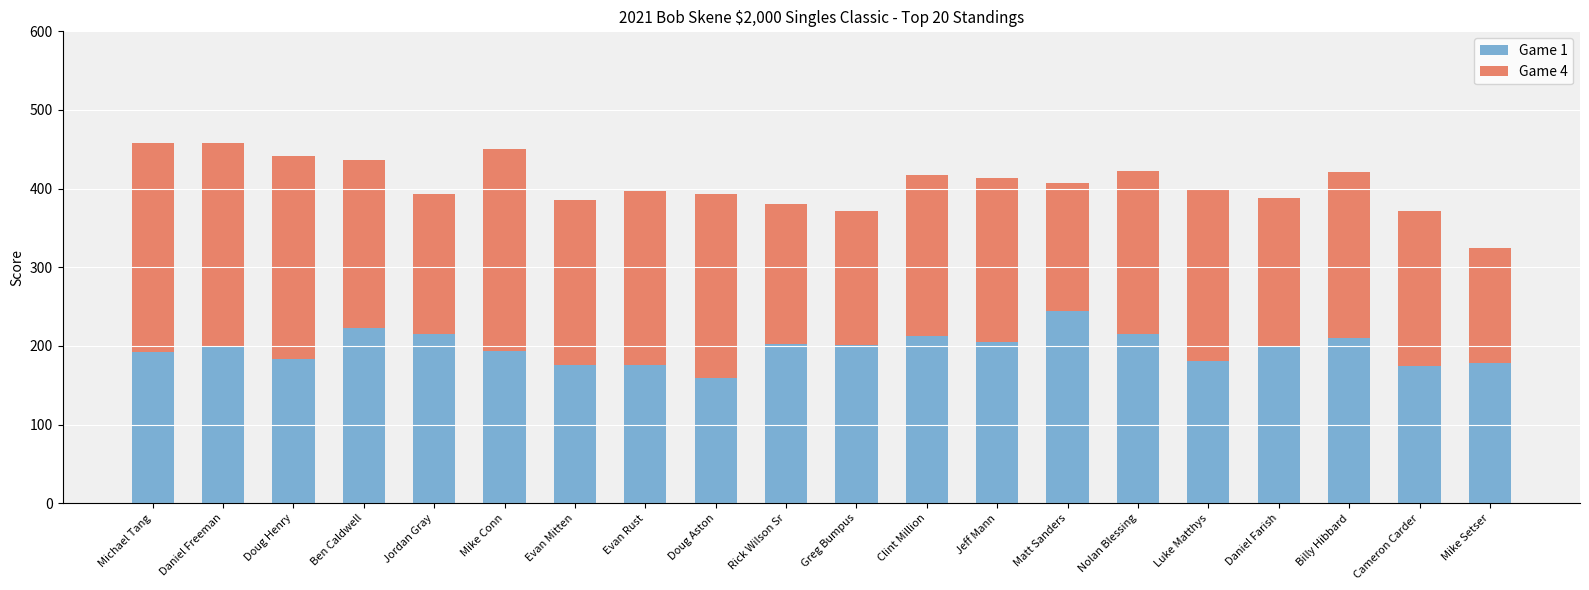

What are all the series names shown in the legend?

Game 1, Game 4